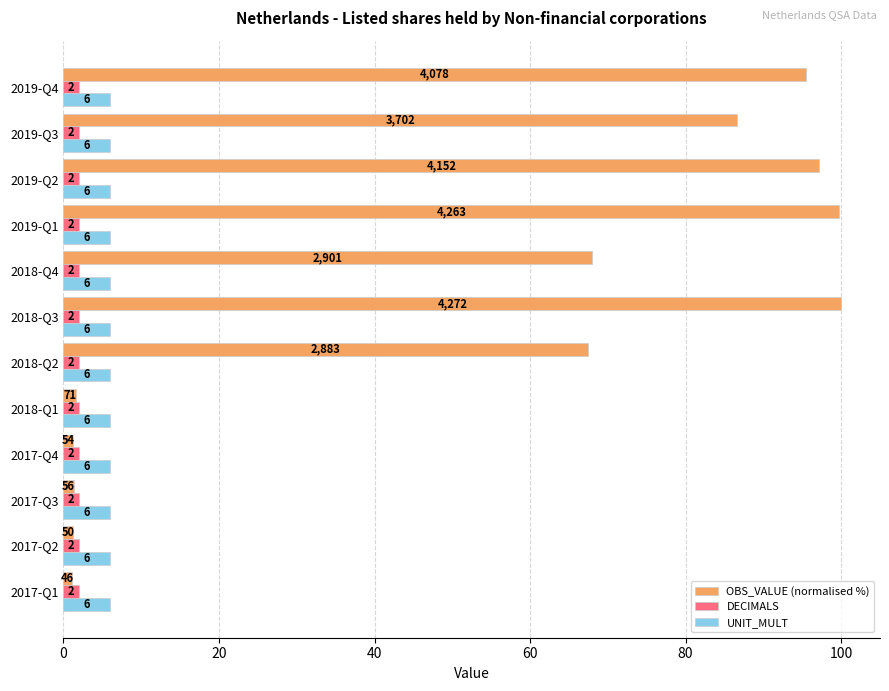

How many categories are shown in the chart?

12